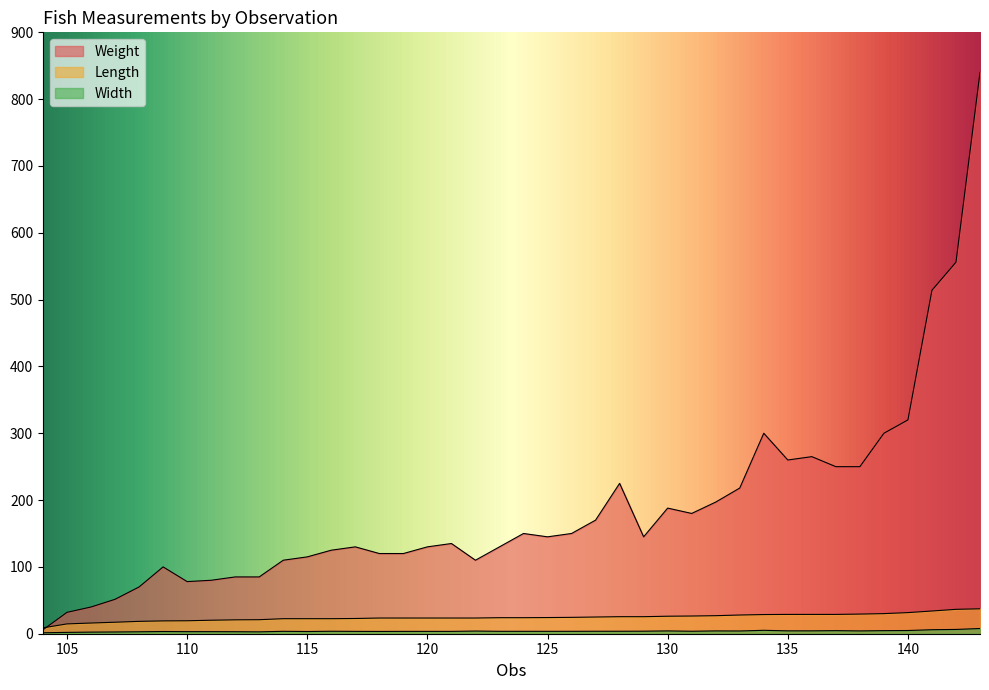

True or false: Length and Width intersect in this chart.

False